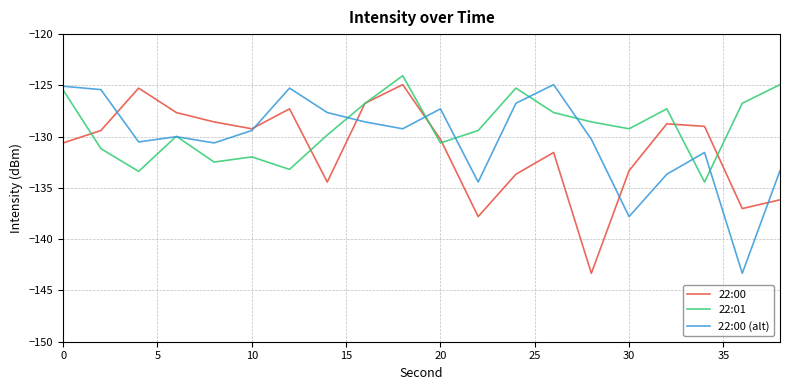

Rank the series by their average value, from lowest to highest.

22:00, 22:00 (alt), 22:01